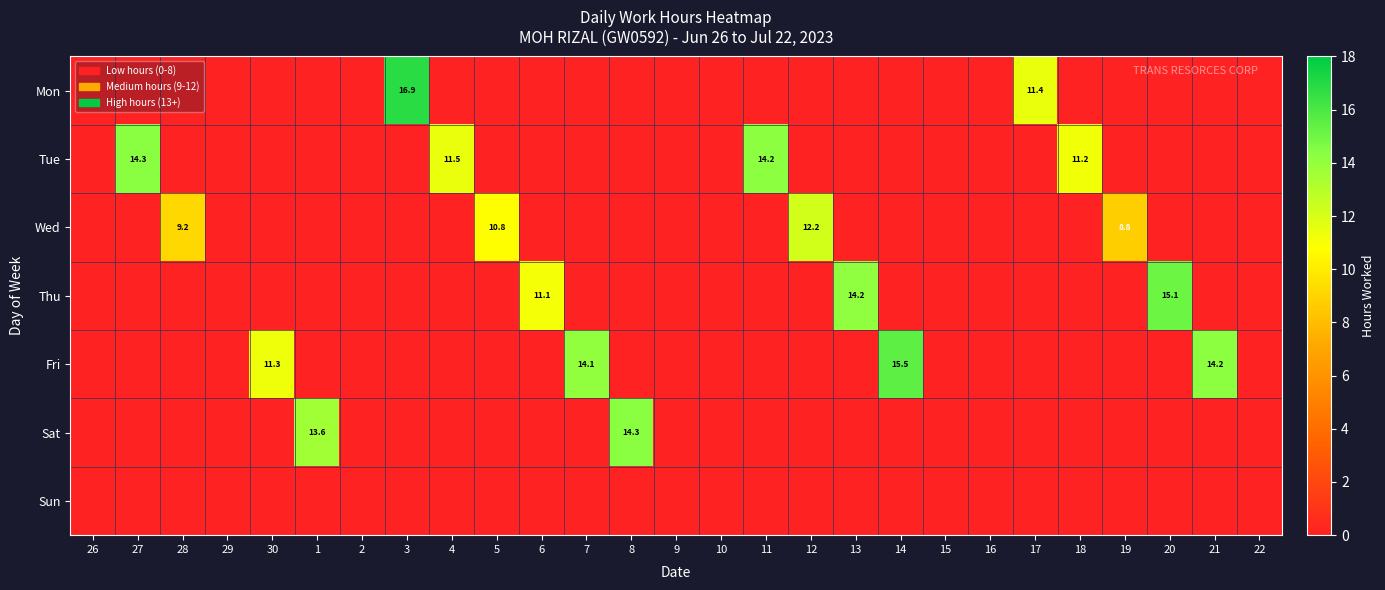

How many distinct data groups are displayed?

7